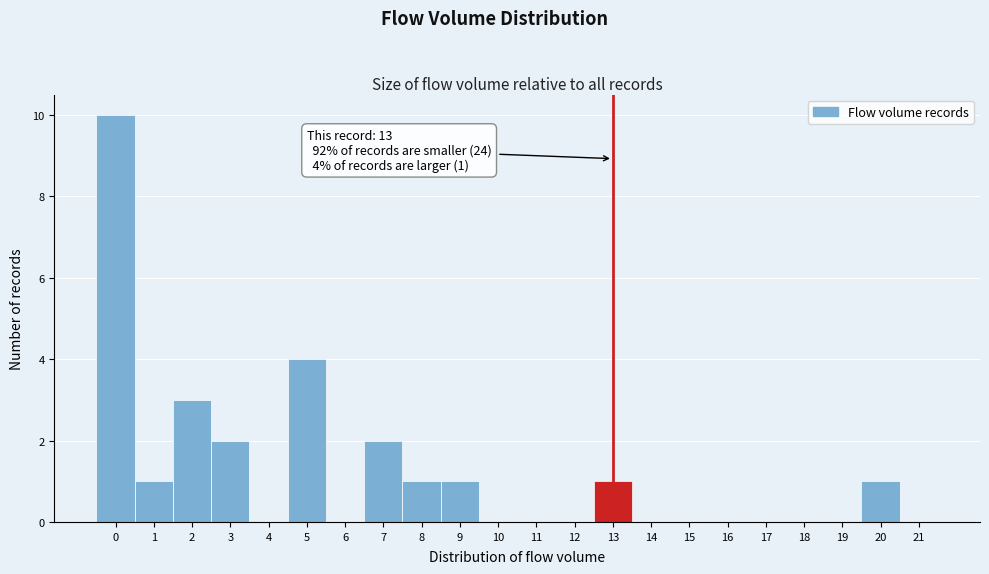

Which range on the x-axis has the tallest bar?

-0.5 to 0.5